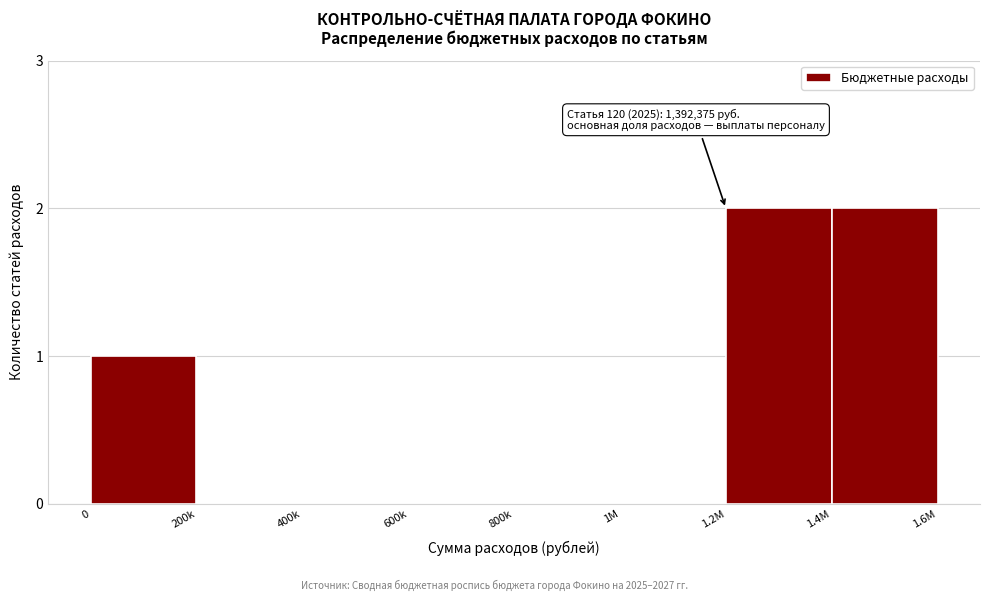

Reading right to left, what are all the values shown in this chart?

1.4M=2	1.2M=2	1M=0	800k=0	600k=0	400k=0	200k=0	0=1